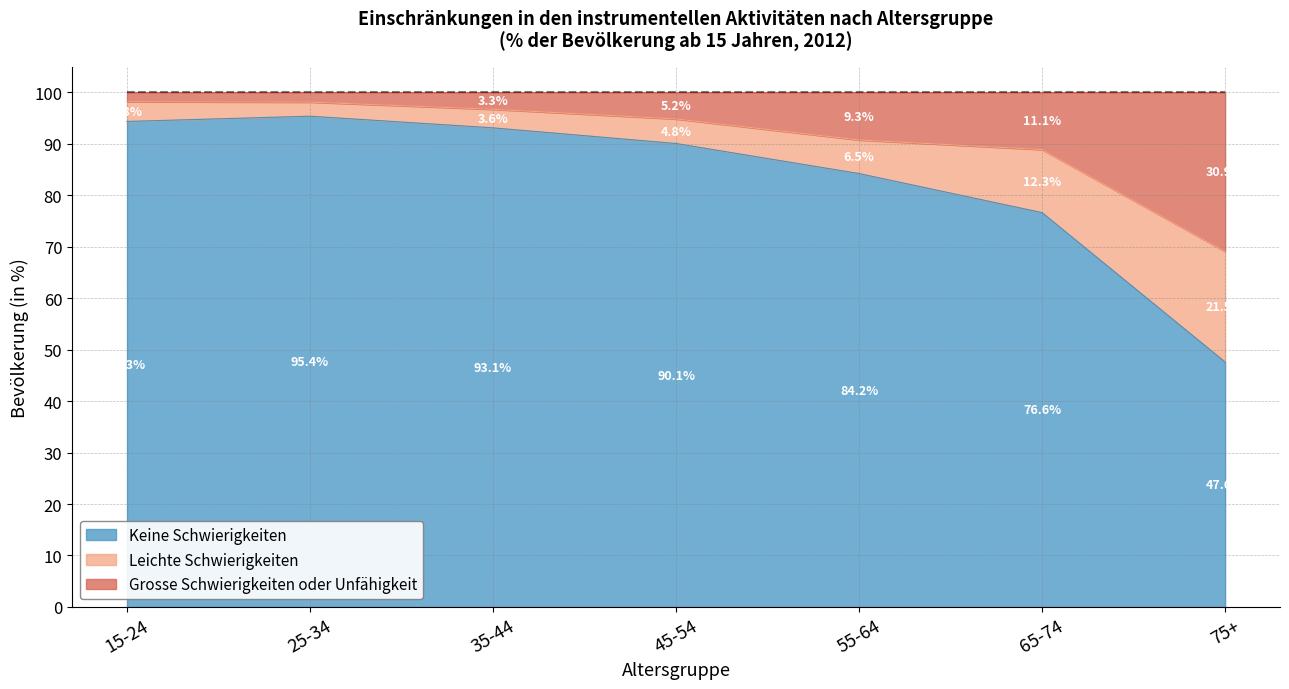

What is the highest value of the Keine Schwierigkeiten series?

95.4